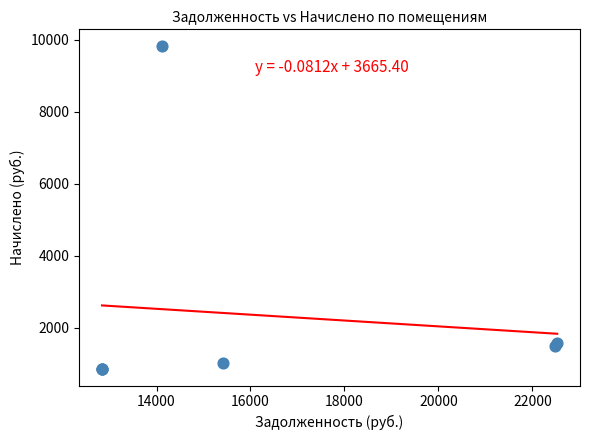

What Y value in the scatter plot is closest to 5342?

1588.7